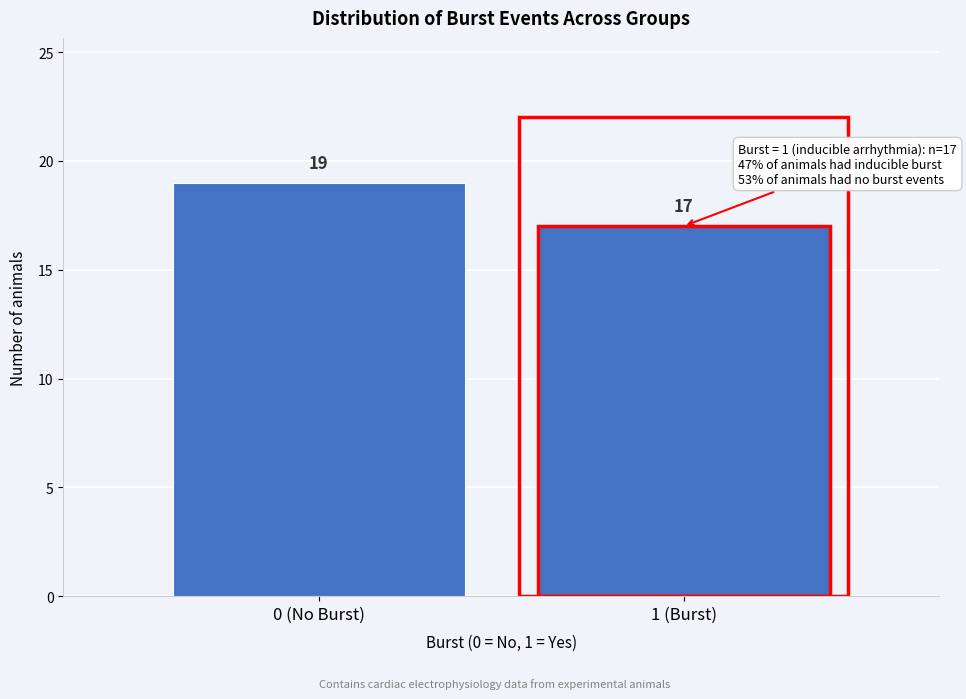

Reading left to right, transcribe all the data shown in this chart.

0 (No Burst)=19	1 (Burst)=17